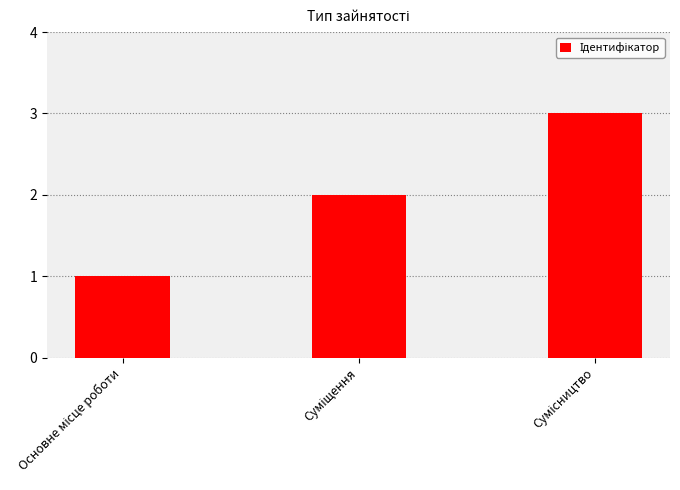

How many bars are there in total?

3